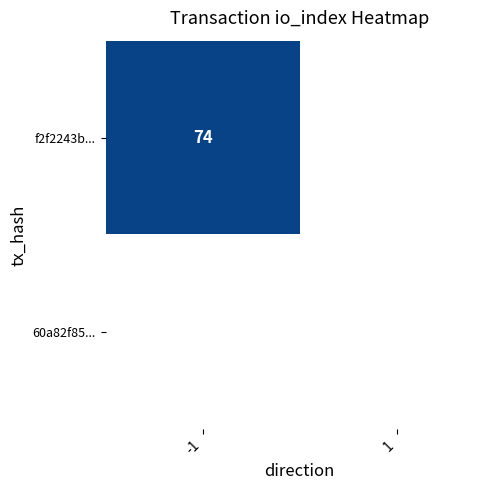

Reading left to right, list all the values displayed in this chart.

f2f2243b...: -1=74	1=0
60a82f85...: -1=0	1=0